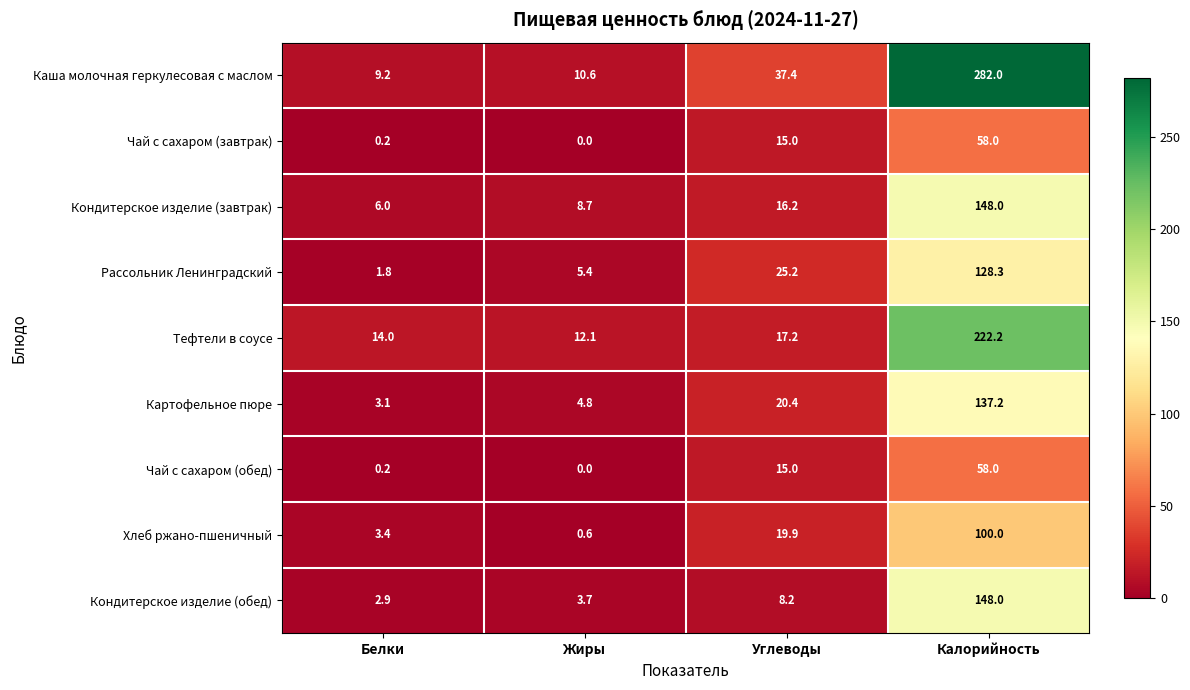

Is it true that Кондитерское изделие (обед) equals 4.9 at Жиры?

False